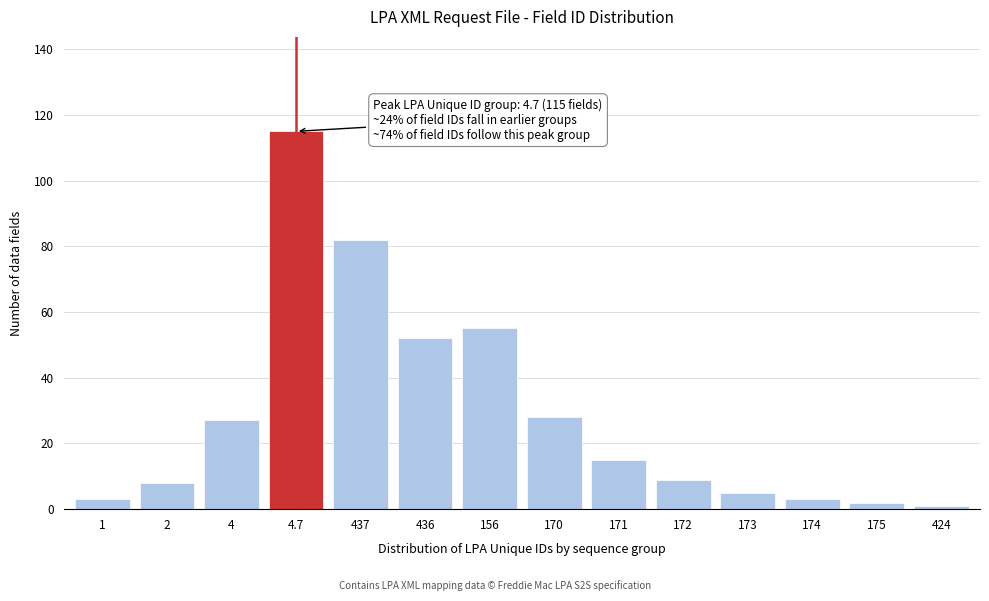

Reading right to left, extract all data points from this chart.

1	2	3	5	9	15	28	55	52	82	115	27	8	3